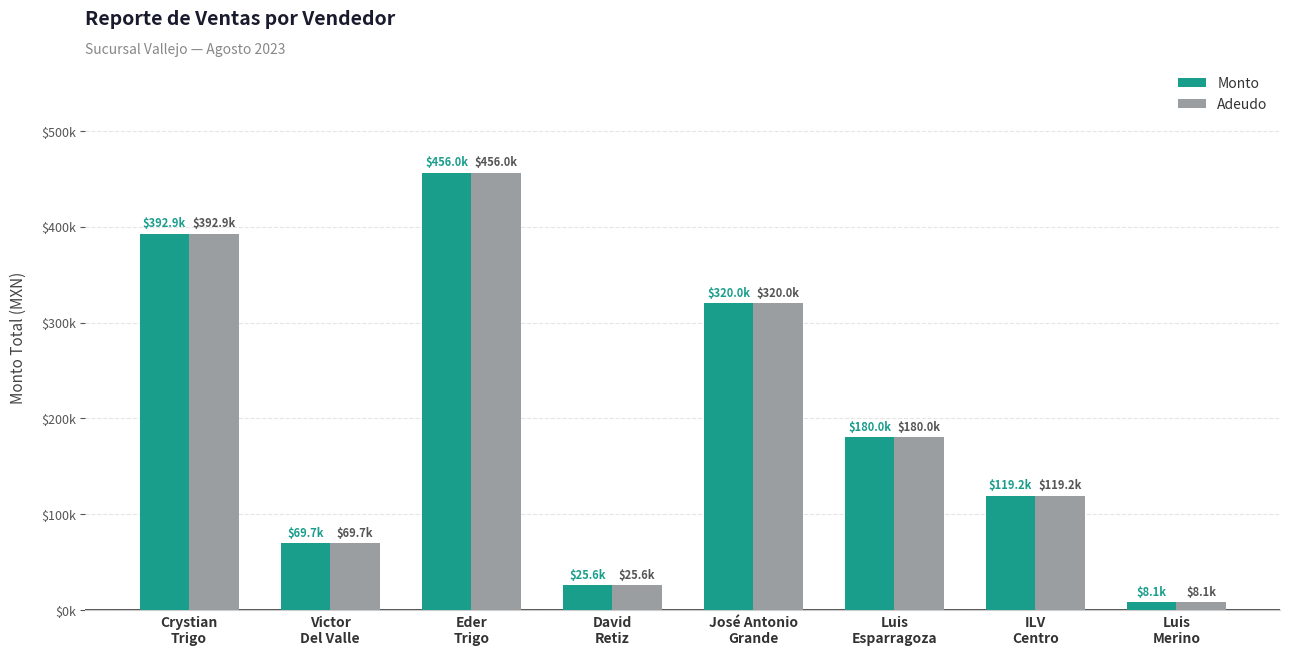

The value of Monto at Luis
Merino is 10958.7. True or false?

False